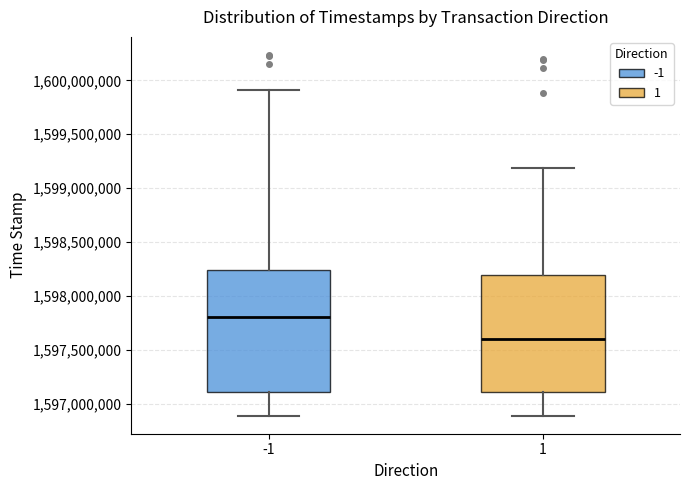

Reading left to right, read every box against the y-axis: the position of its median line, the range the box covers, and the ends of its whiskers. The values are not printed on the chart, so give them approximately, as read against the axis.

-1: median 1597800000, box 1597100000 to 1598250000, whiskers 1596900000 to 1599900000
1: median 1597600000, box 1597100000 to 1598200000, whiskers 1596900000 to 1599200000